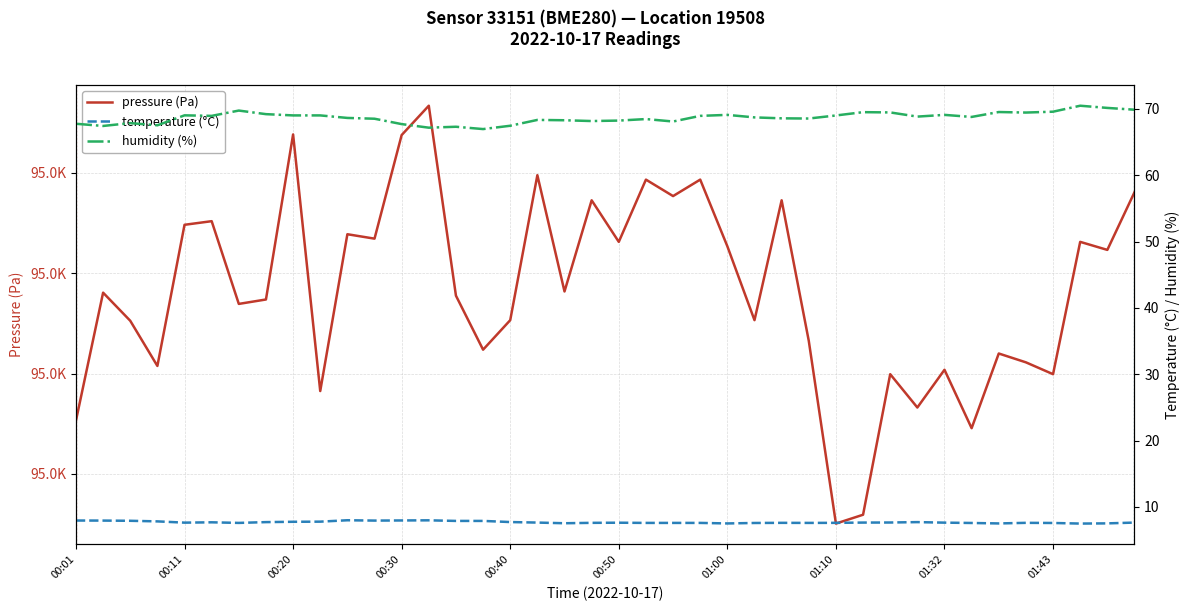

How many series are shown in this chart?

3